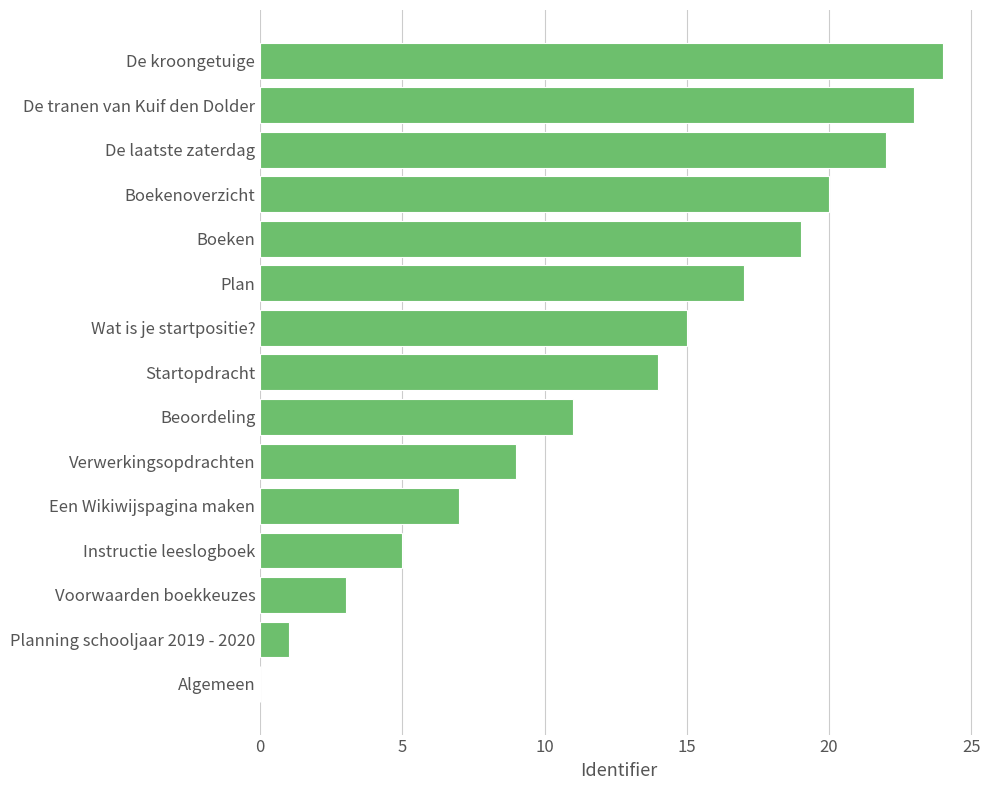

Are the bars horizontal?

Yes